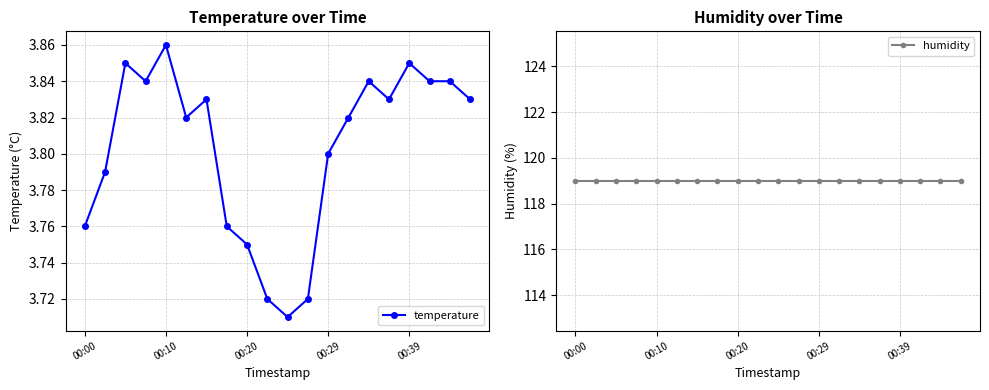

Count the temperature values in the range 3 to 4.

20